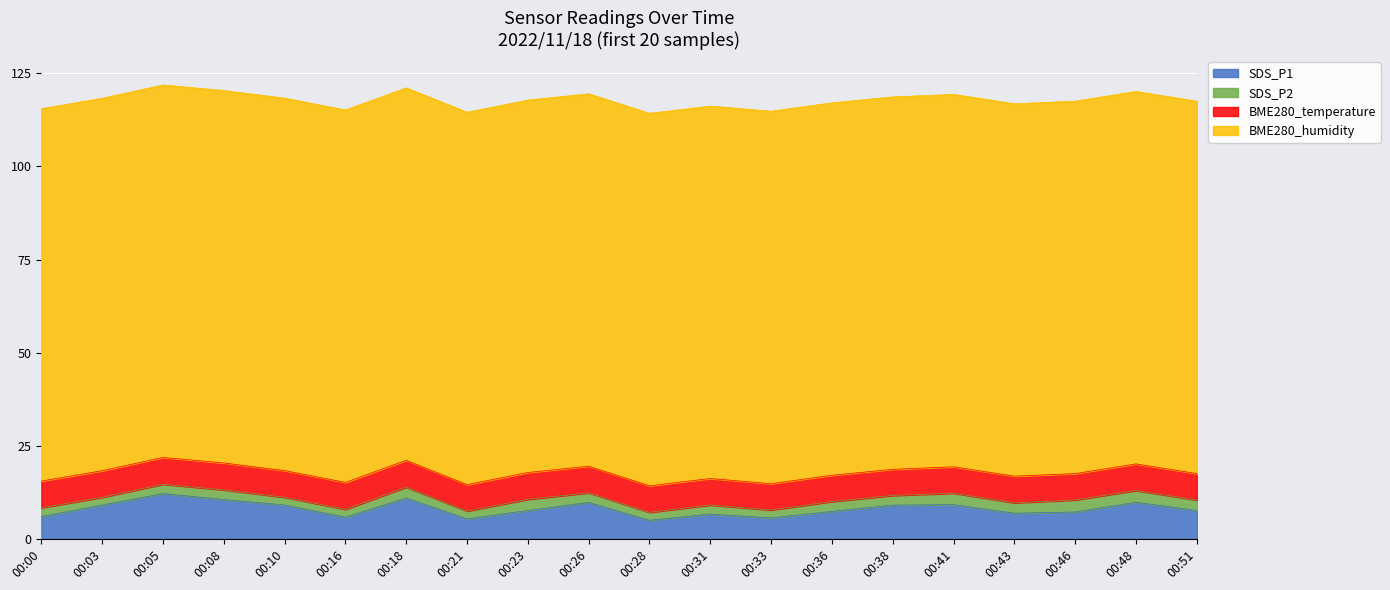

Reading left to right, extract all data points from this chart.

SDS_P1: 6.0	9.1	12.2	10.6	9.1	5.8	11.0	5.4	7.6	9.8	5.0	6.7	5.6	7.4	9.1	9.2	6.9	7.2	9.8	7.6
SDS_P2: 2.4	2.1	2.5	2.6	2.1	2.1	2.9	2.1	3.0	2.6	2.1	2.4	2.1	2.6	2.6	3.1	2.8	3.2	3.2	2.8
BME280_temperature: 7.2	7.1	7.2	7.2	7.2	7.2	7.2	7.1	7.2	7.1	7.1	7.1	7.1	7.1	7.0	7.1	7.1	7.1	7.1	7.1
BME280_humidity: 100.0	100.0	100.0	100.0	100.0	100.0	100.0	100.0	100.0	100.0	100.0	100.0	100.0	100.0	100.0	100.0	100.0	100.0	100.0	100.0